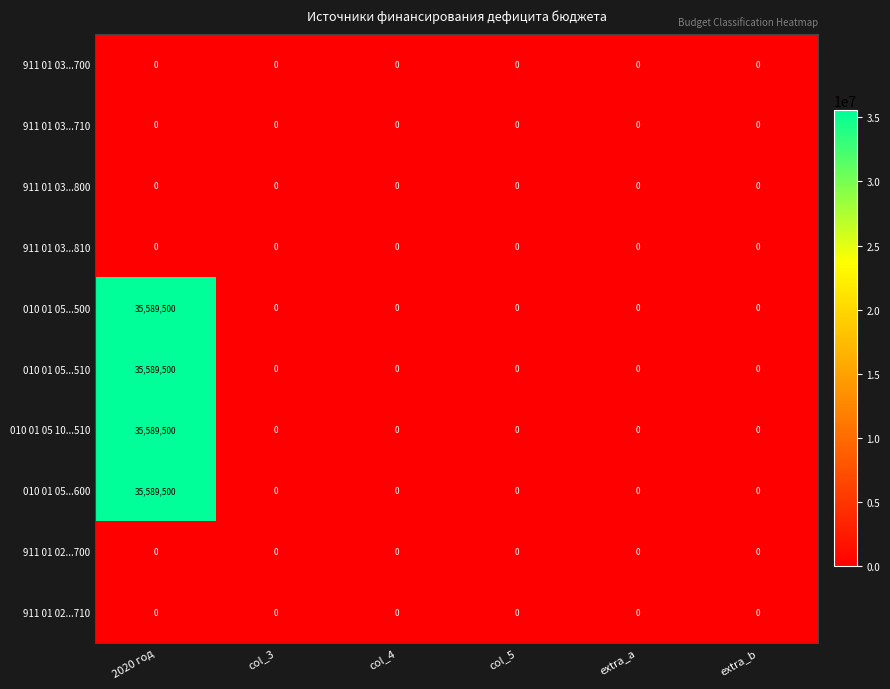

How many series are shown in this chart?

10